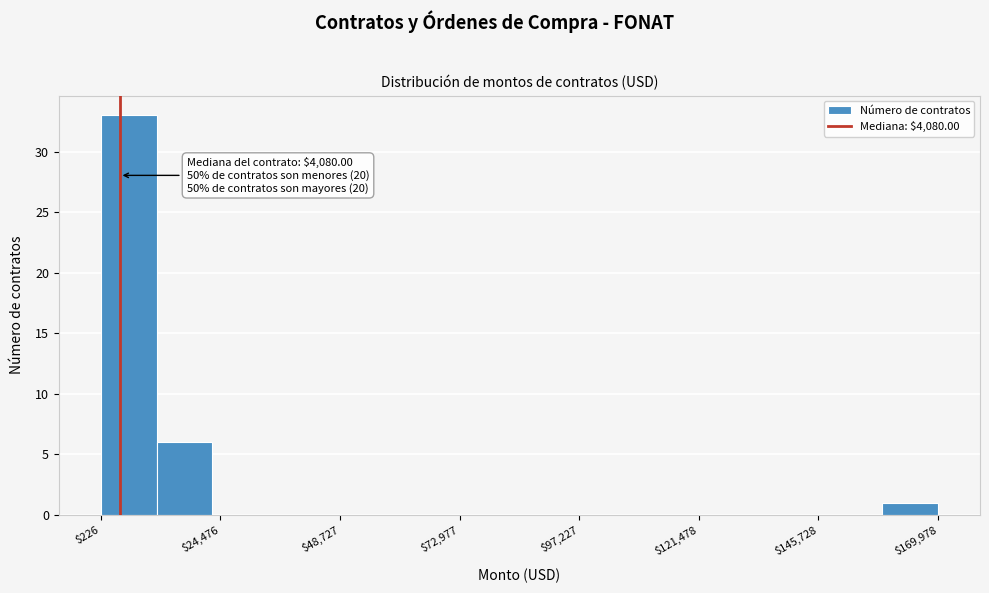

Read against the x-axis, roughly where is the centre of the tallest bar?

5000